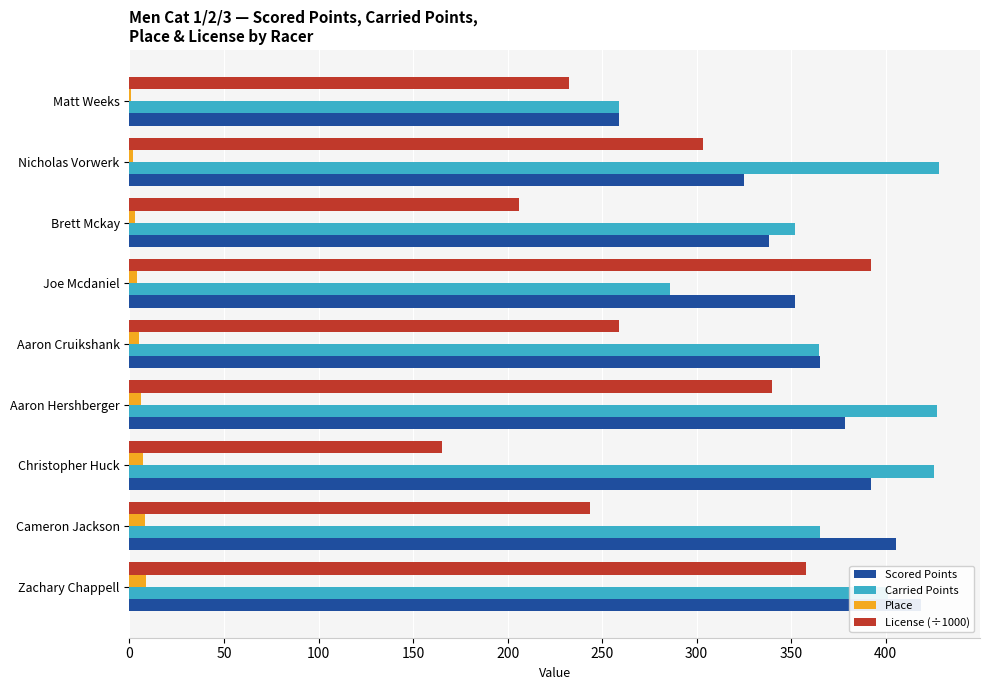

What is the value of the License (÷1000) bar at the 9th from the left?

358.1